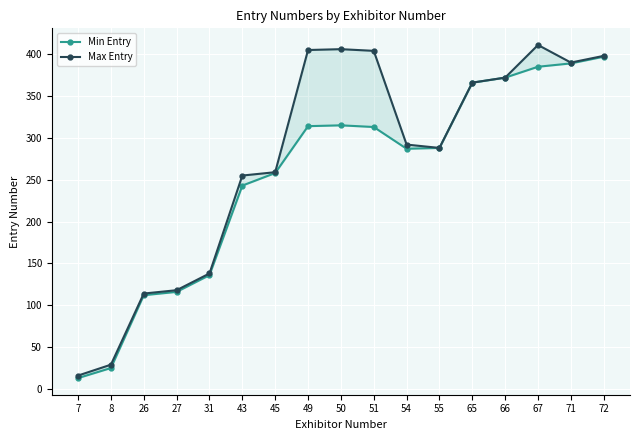

Which series has the largest total across all categories?

Max Entry